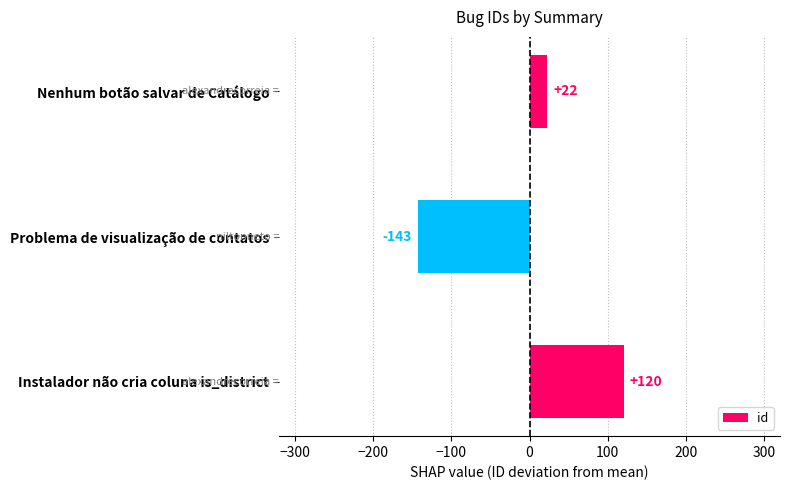

Does the chart contain any negative values?

Yes